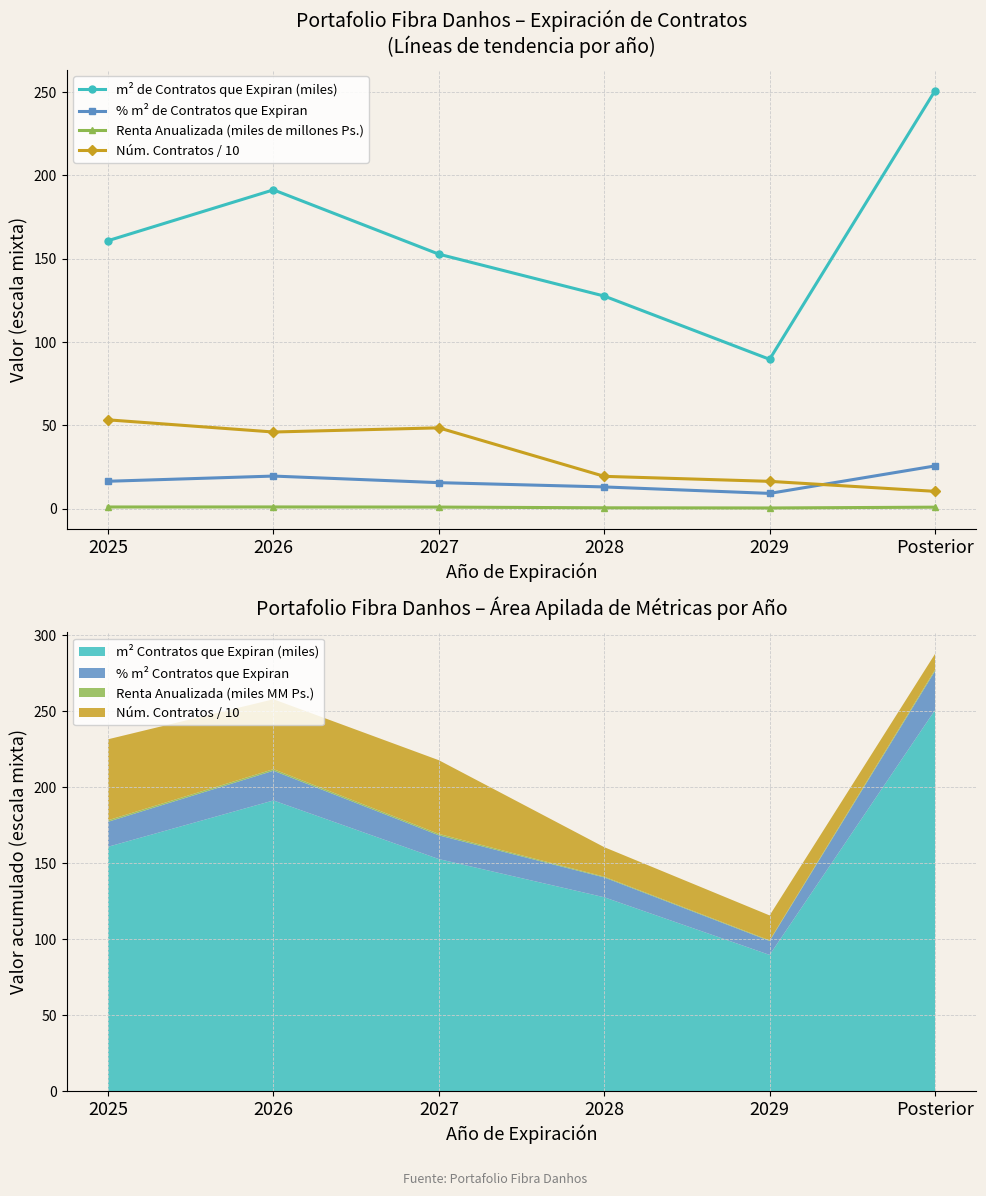

True or false: % m² de Contratos que Expiran and Renta Anualizada (miles de millones Ps.) cross at least once.

False